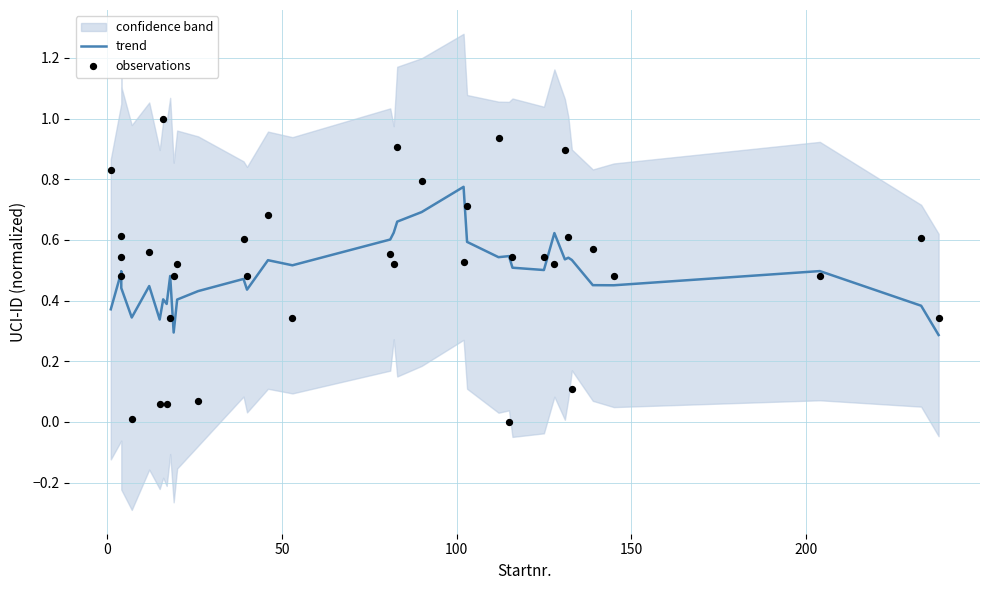

Which series reaches the maximum Y coordinate?

observations